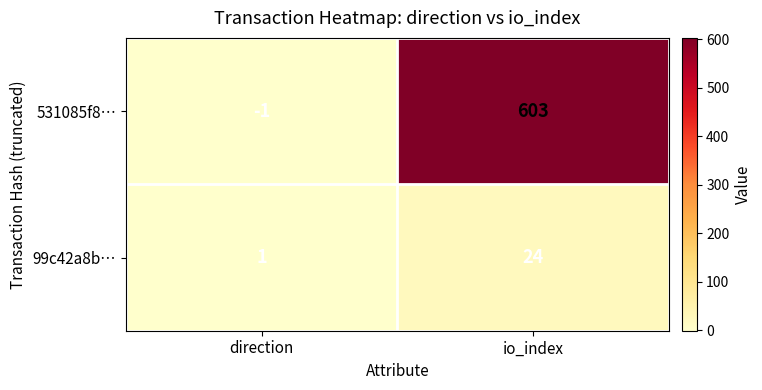

What is the sum of all 531085f8… values?

602